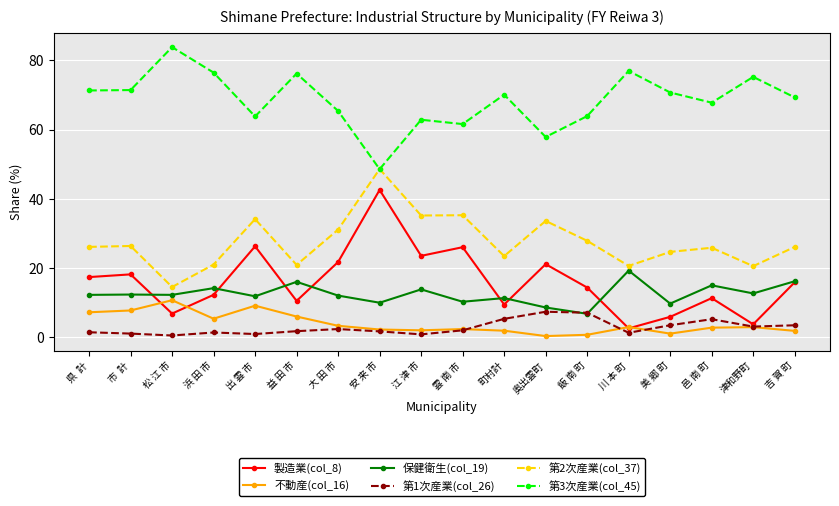

Which category has the highest value in the 保健衛生(col_19) series?

川 本 町